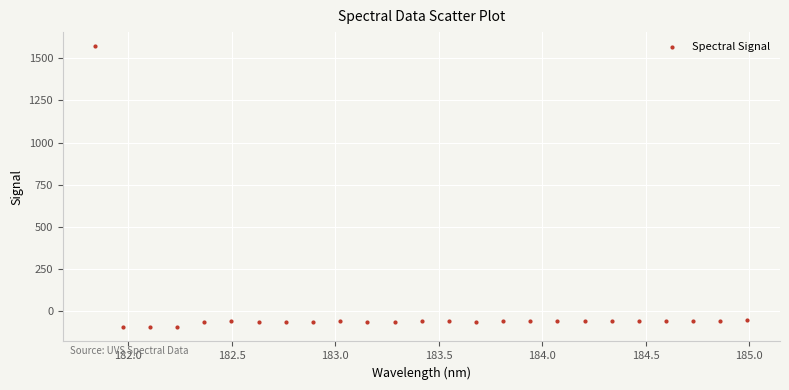

What is the range of X values (max minus min)?

3.1